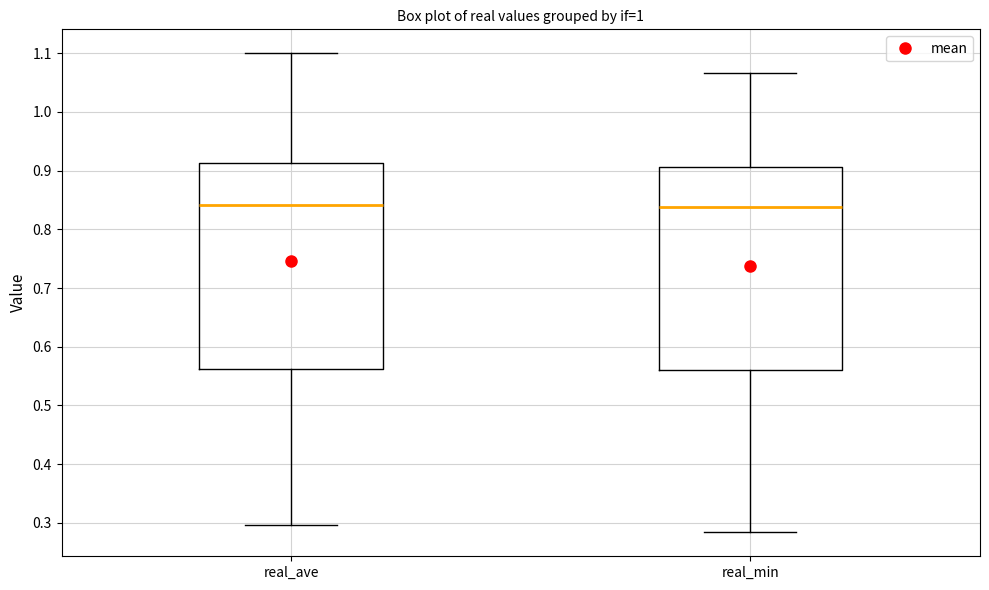

Reading left to right, read every box against the y-axis: the position of its median line, the range the box covers, and the ends of its whiskers. The values are not printed on the chart, so give them approximately, as read against the axis.

real_ave: median 0.84, box 0.56 to 0.91, whiskers 0.30 to 1.10
real_min: median 0.84, box 0.56 to 0.91, whiskers 0.28 to 1.07